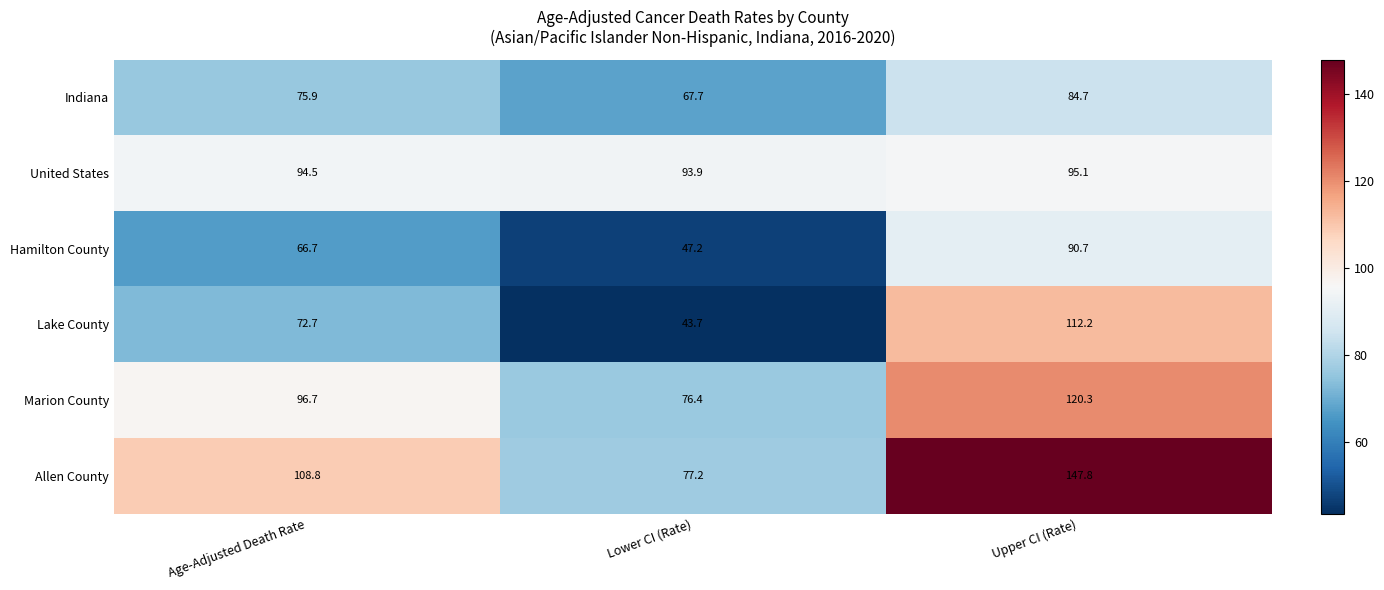

Between Age-Adjusted Death Rate and Upper CI (Rate), which series saw the biggest shift?

Lake County